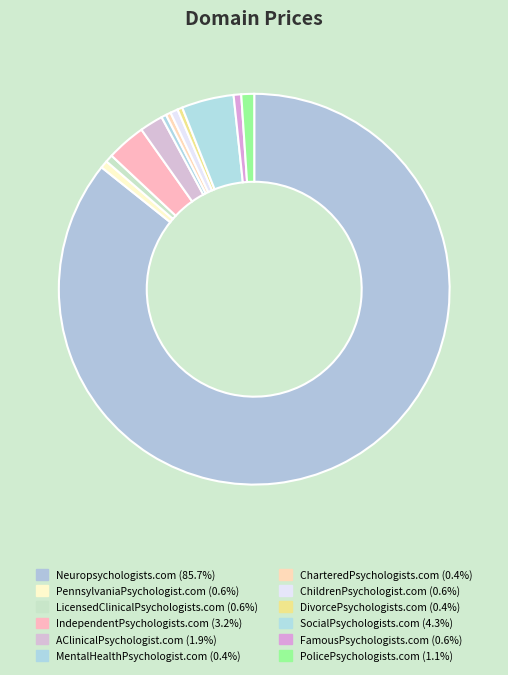

True or false: MentalHealthPsychologist.com accounts for 0% of the total.

True